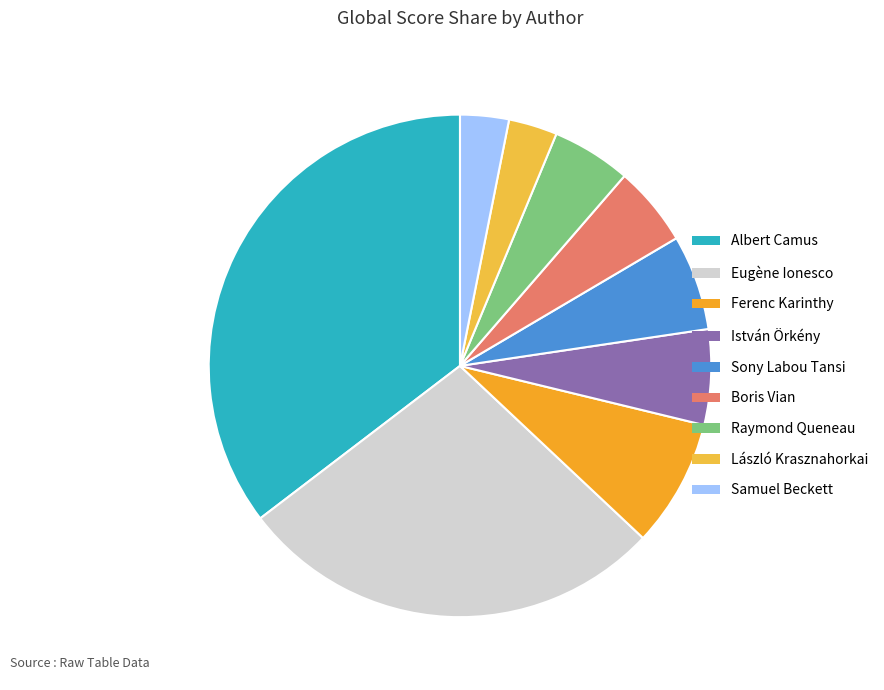

To the nearest percent, what percentage of the pie is Samuel Beckett?

3%